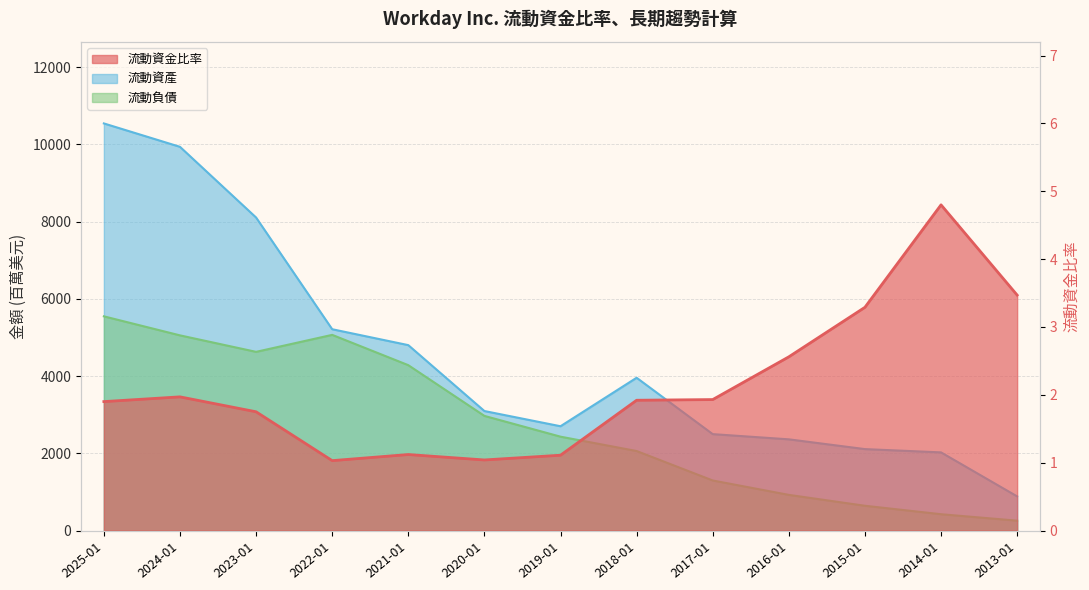

Where is 流動資金比率 nearest to the value 2?

2024-01